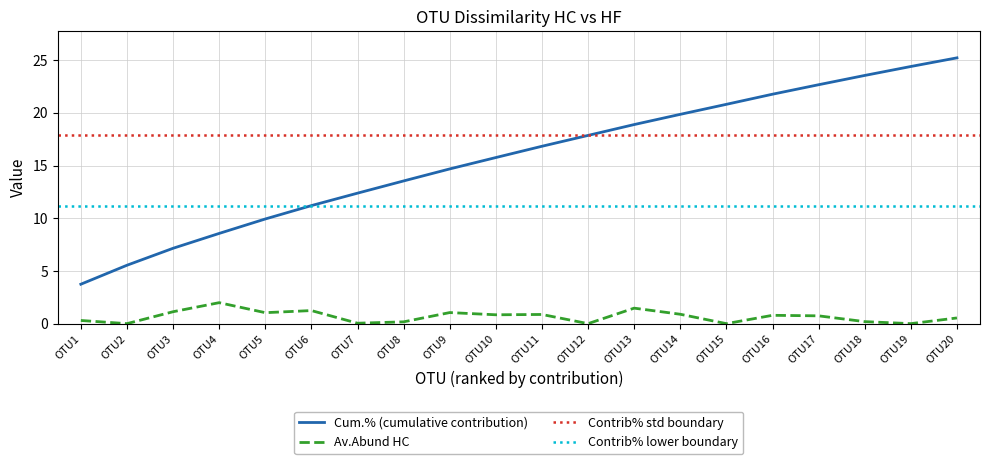

The value of Av.Abund HC at OTU9 is 1.1. True or false?

True